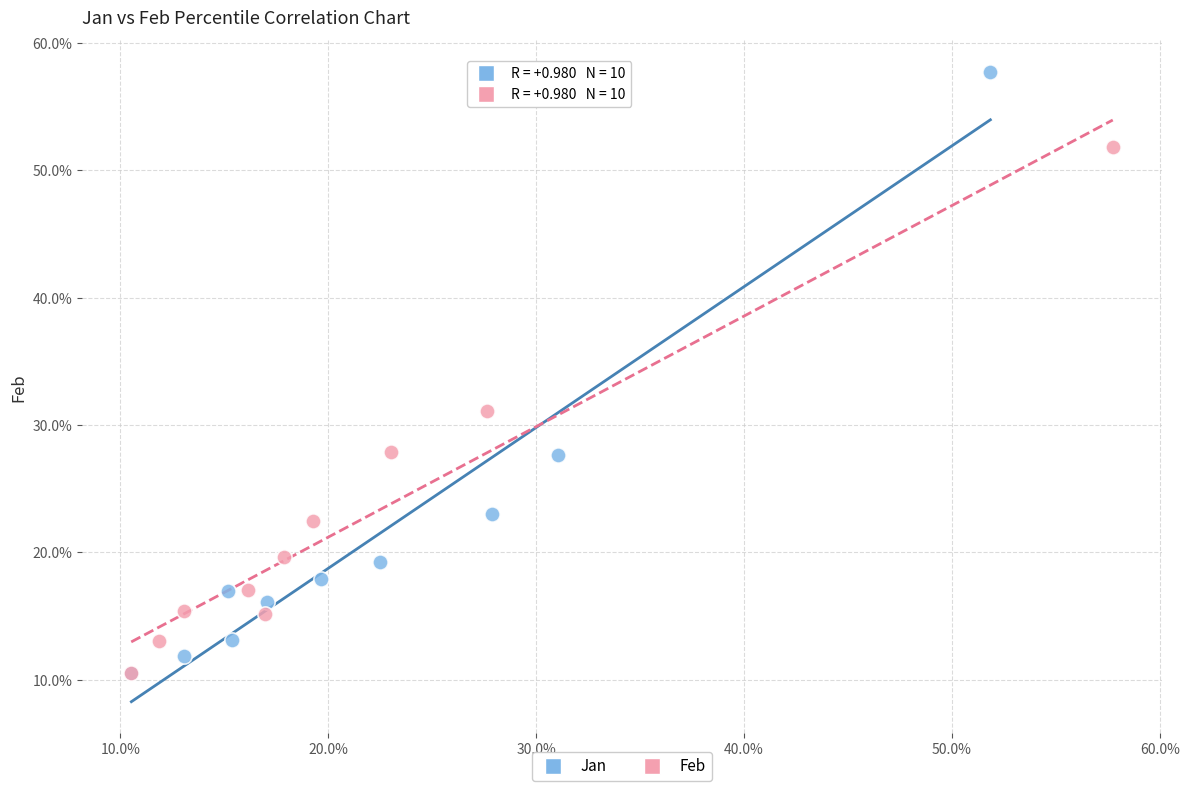

What are all the series names shown in the legend?

Jan, Feb